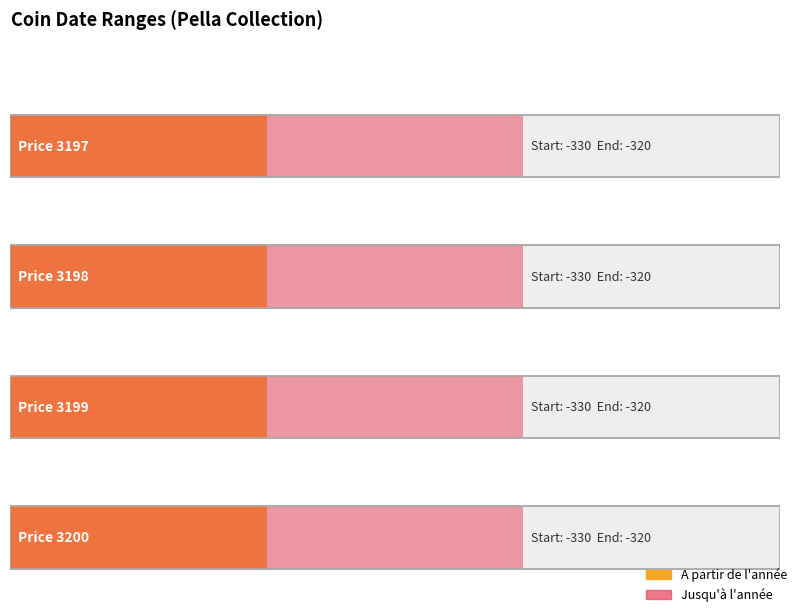

At which label is Jusqu'à l'année closest to -320?

Price 3197